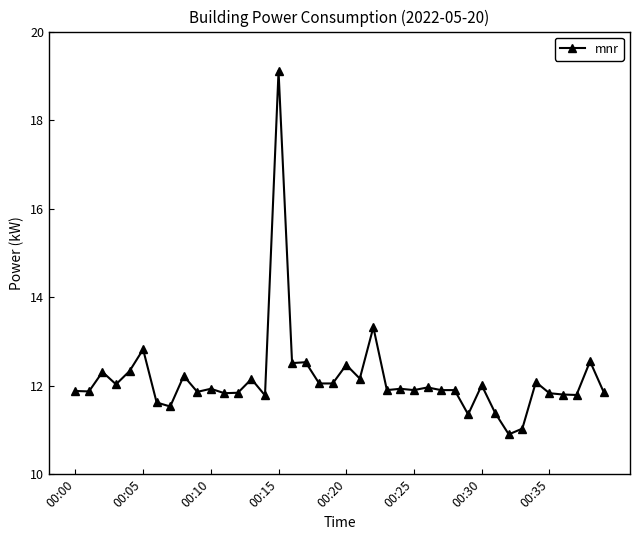

What is the difference between the maximum and second lowest values?

8.1